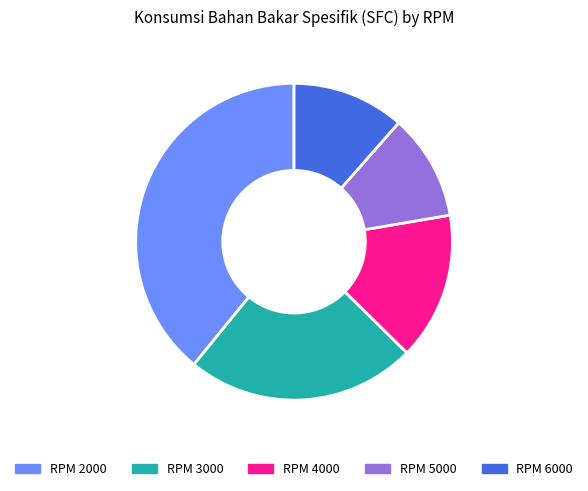

Which has a higher value, RPM 6000 or RPM 4000?

RPM 4000